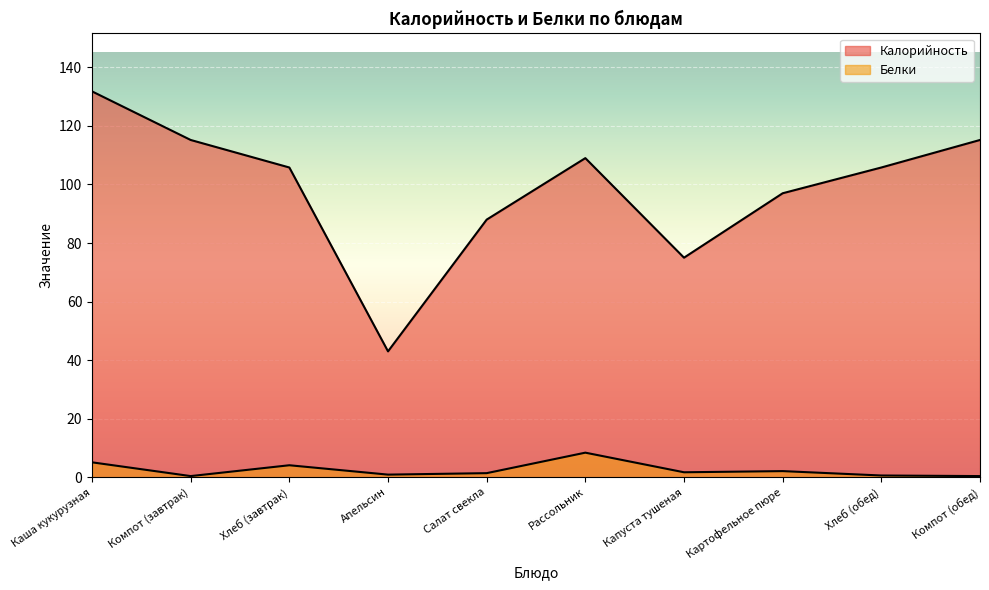

Rank the series at Рассольник from lowest to highest value.

Белки, Калорийность